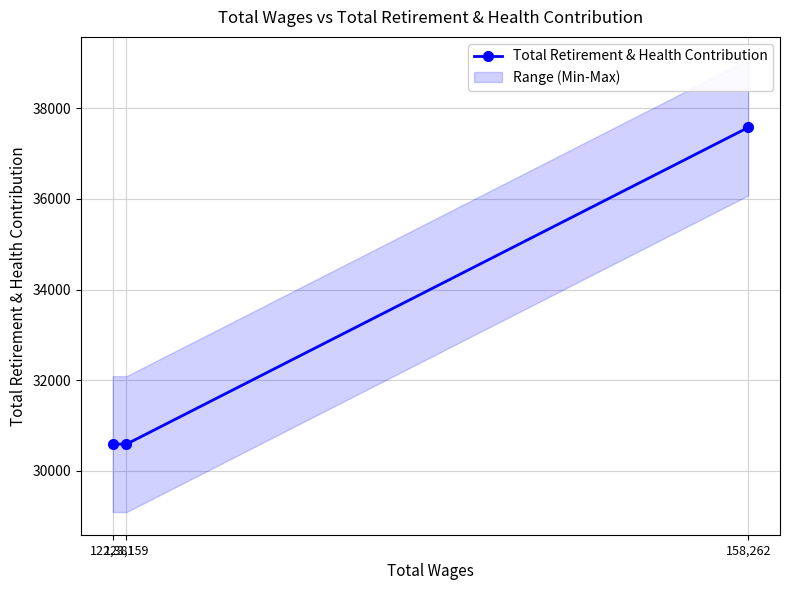

What is the label of the 2nd point from the left?

123,159